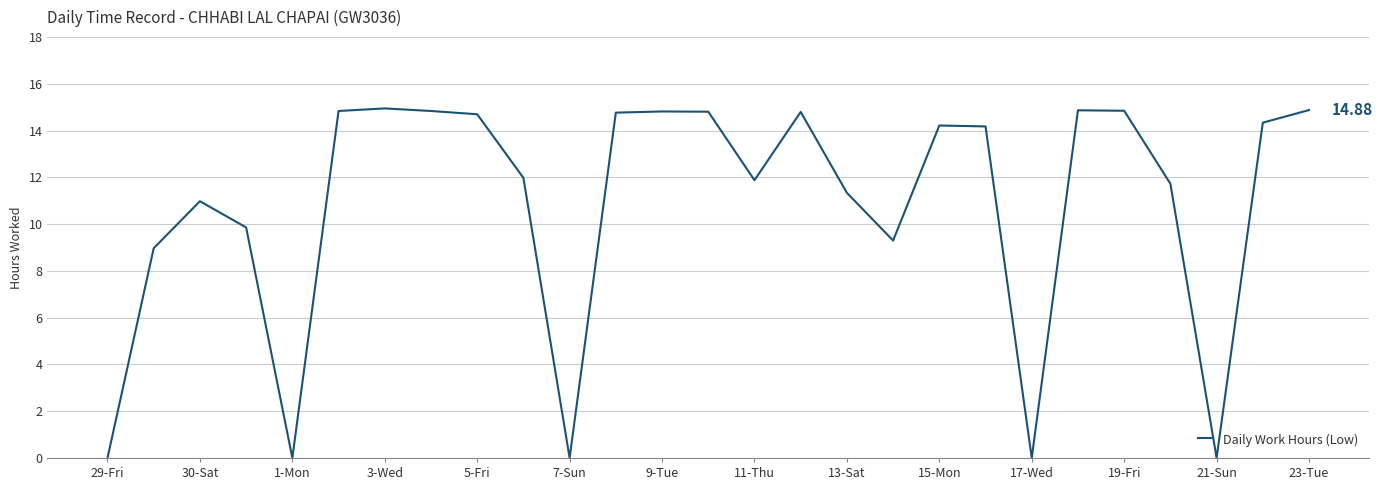

How many lines are shown in the chart?

1